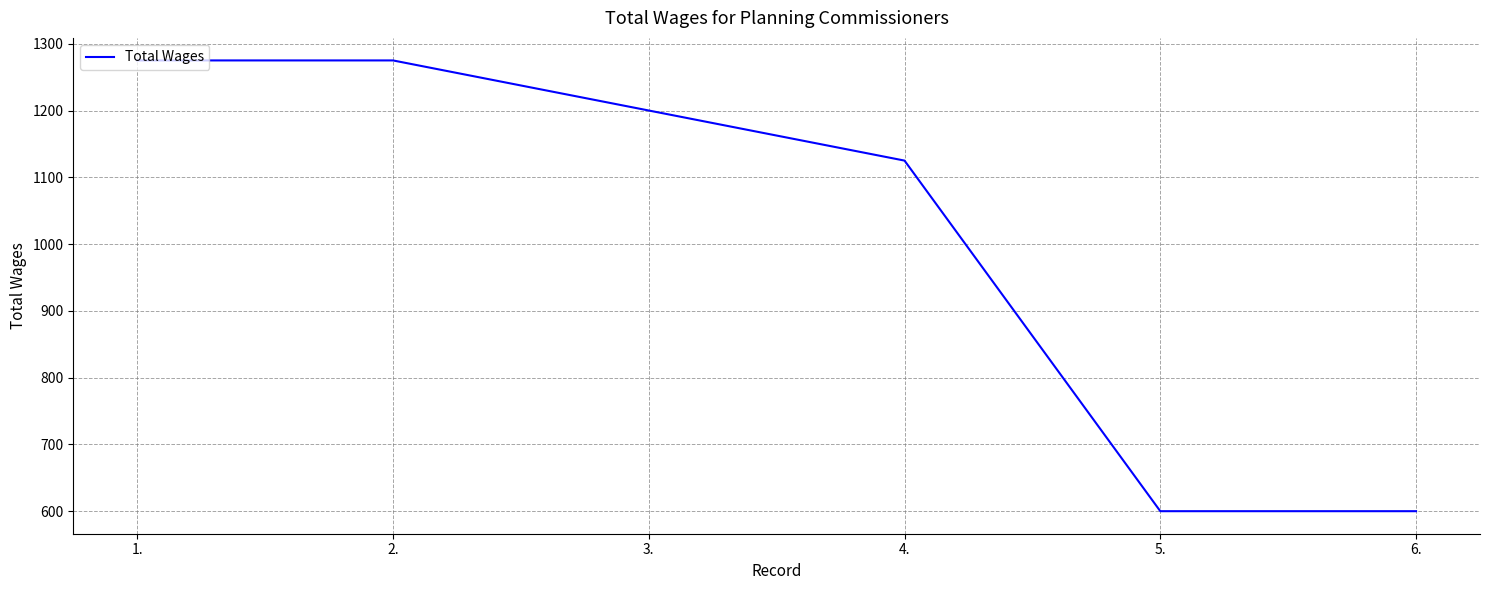

What is the maximum value shown in the chart?

1275